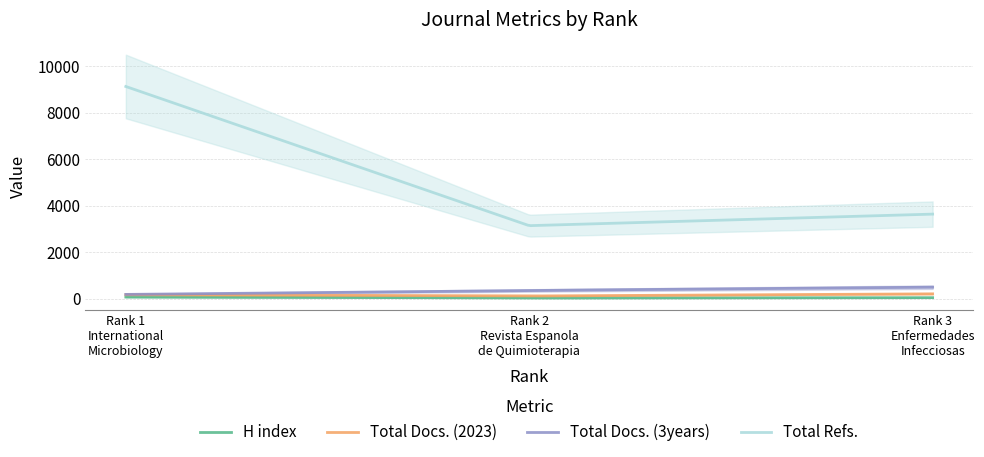

Where does the H index series first go above 47?

1